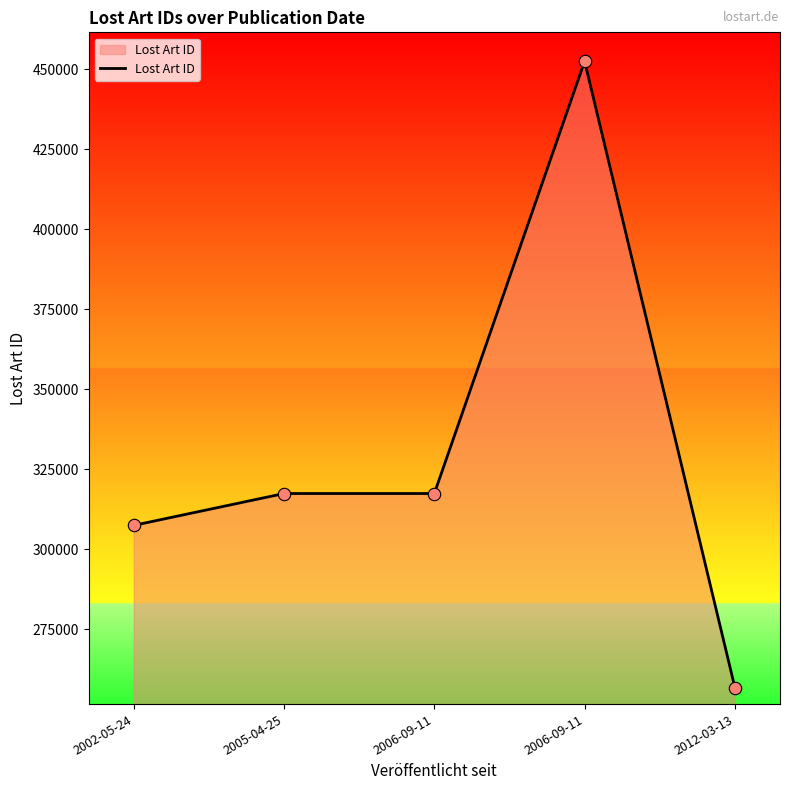

Approximately how many times larger is the value at 2006-09-11 compared to 2002-05-24?

1.5